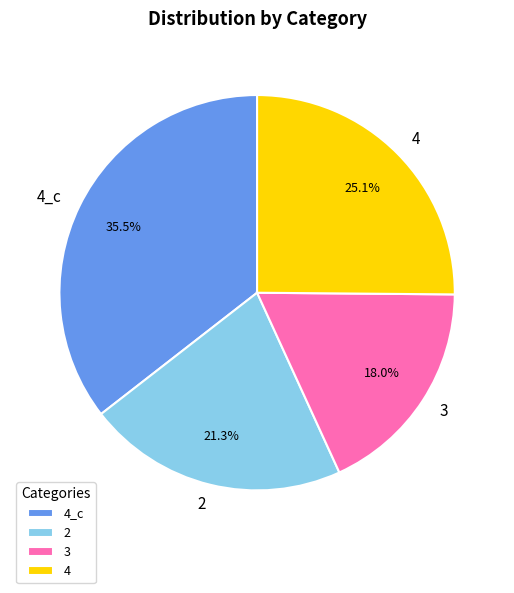

To the nearest percent, what portion does 3 represent?

18%